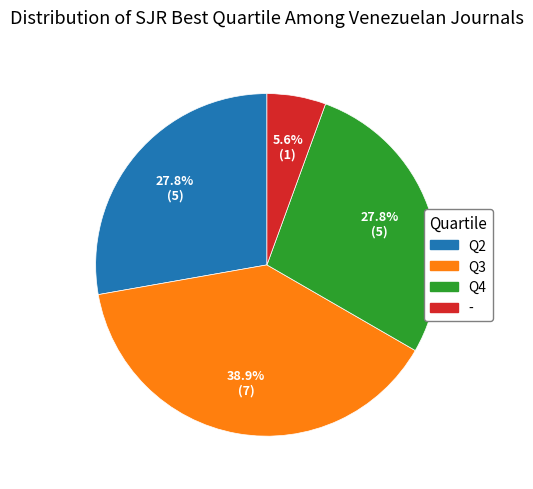

The Q2 slice represents 33% of the pie. True or false?

False